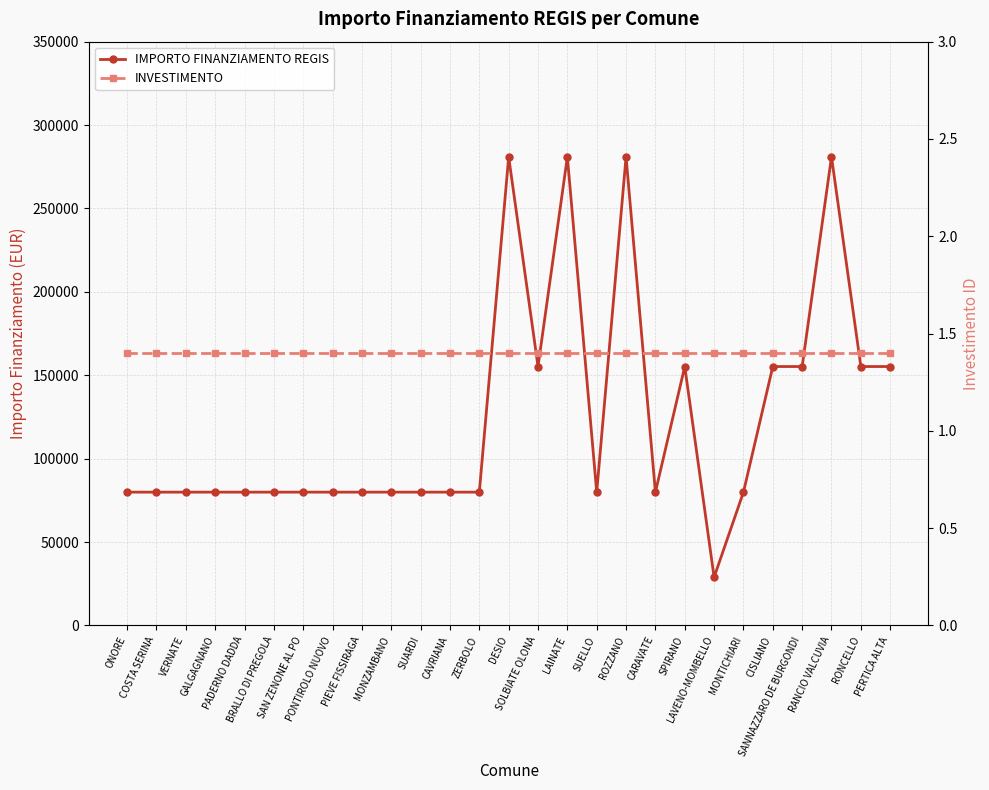

How many lines are shown in the chart?

2